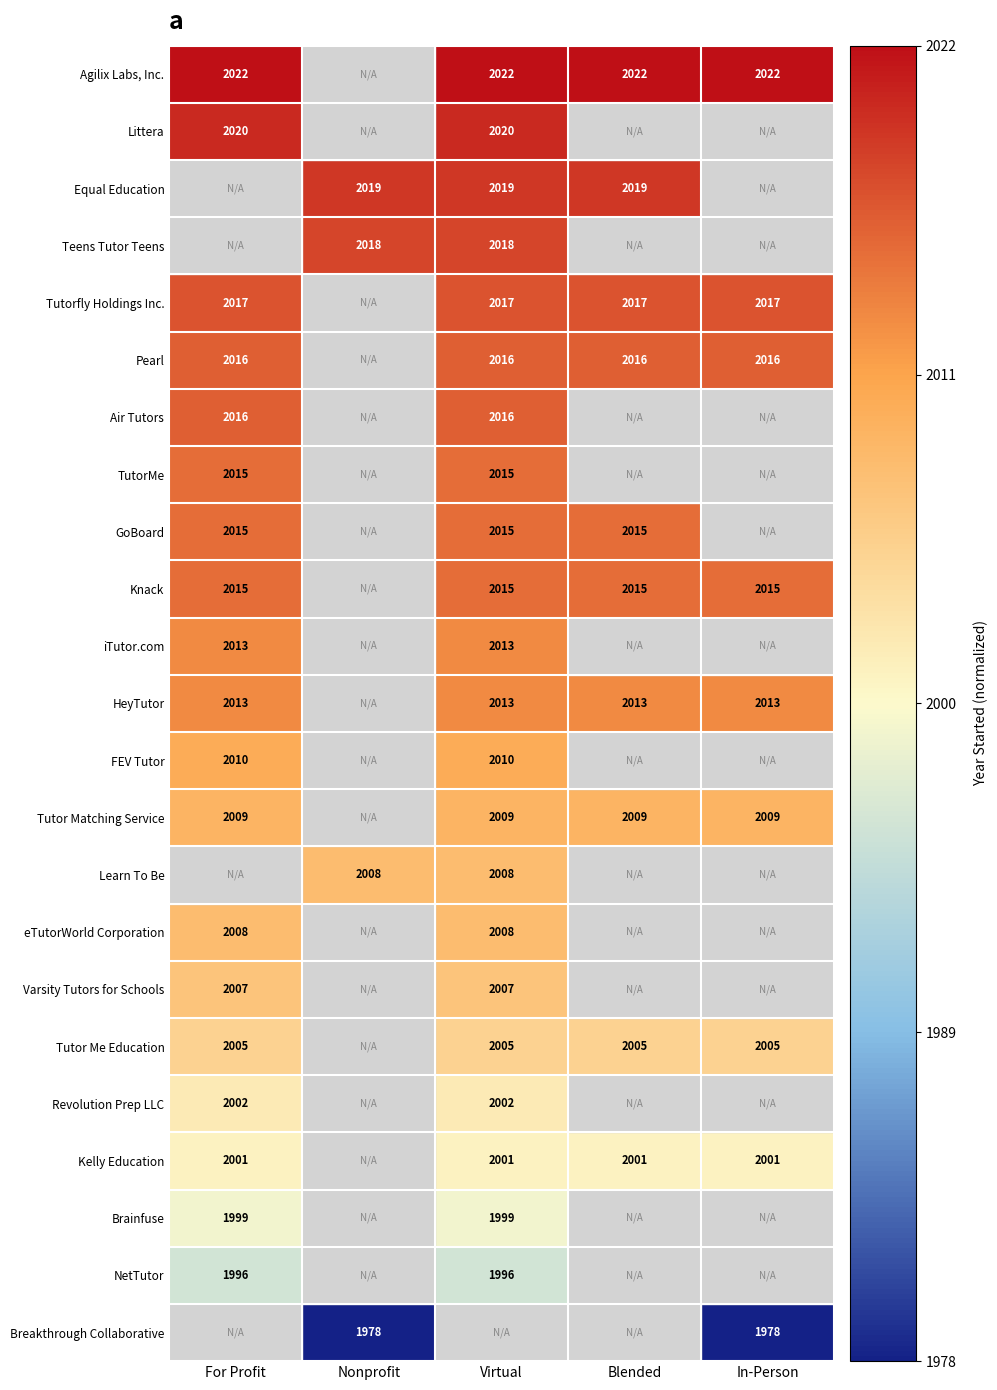

True or false: Varsity Tutors for Schools has a value of 2007.0 at Virtual.

True